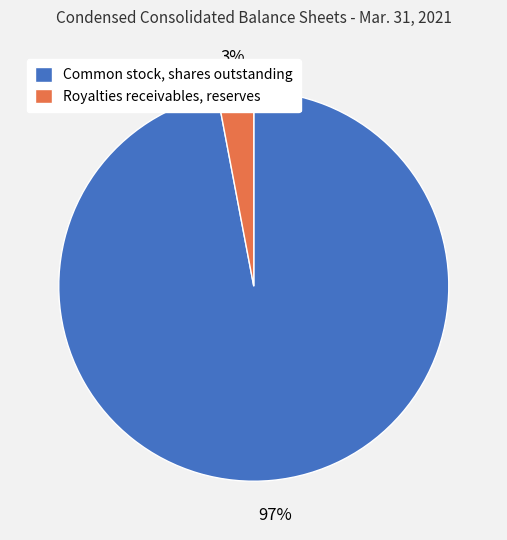

How many segments does this pie chart have?

2